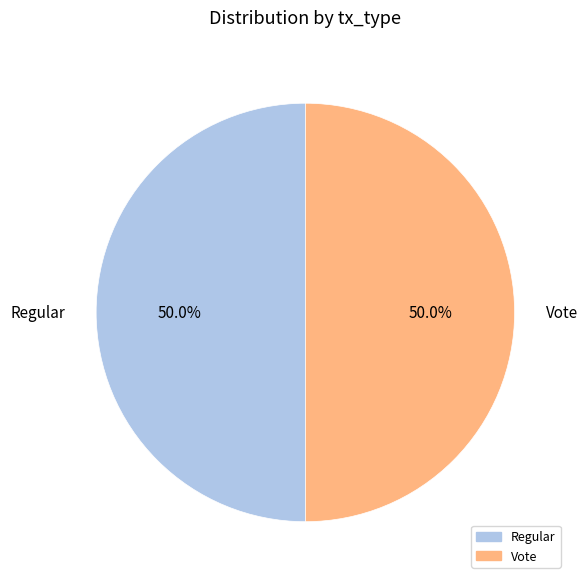

Combined, do Vote and Regular account for over 50%?

Yes